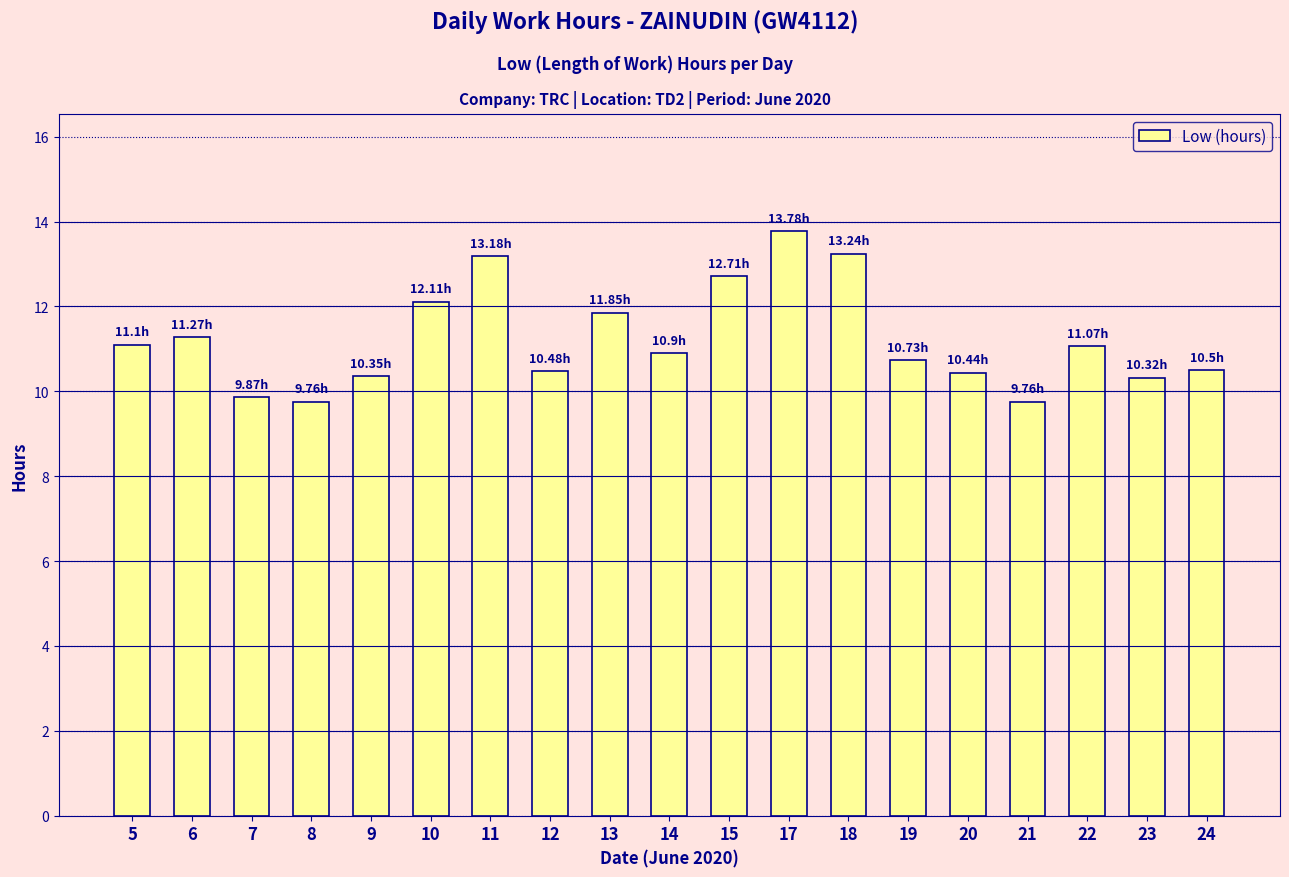

What is the difference between the maximum and minimum values?

4.0